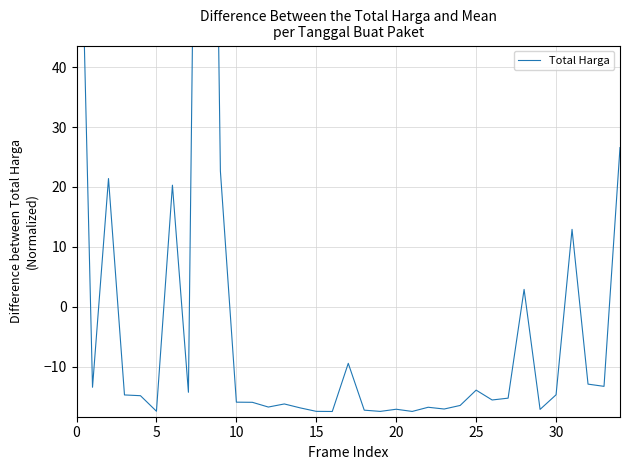

What is the change in value from 26 to 33?

+2.3